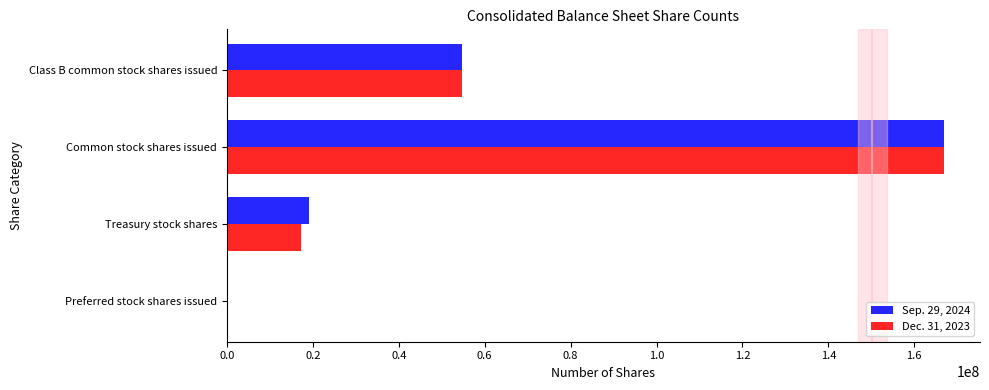

The value of Dec. 31, 2023 at Treasury stock shares is 10673851. True or false?

False